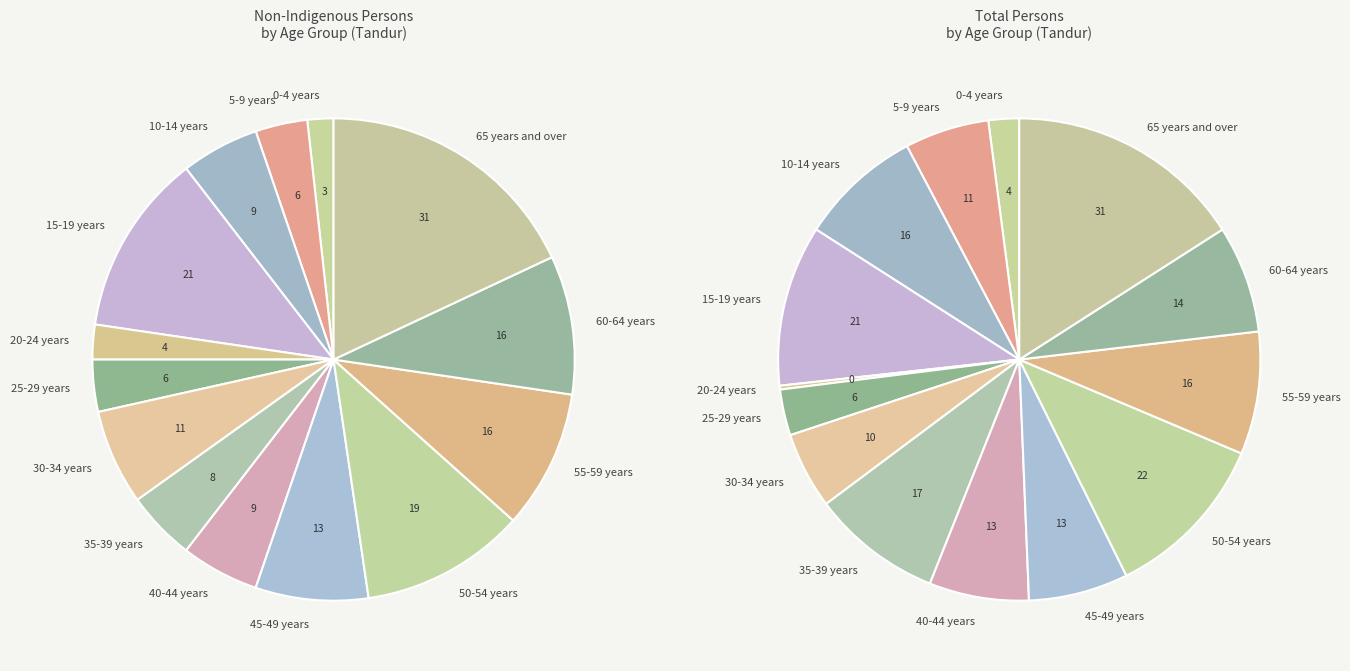

Is it true that 0-4 years is 1% of the pie?

False